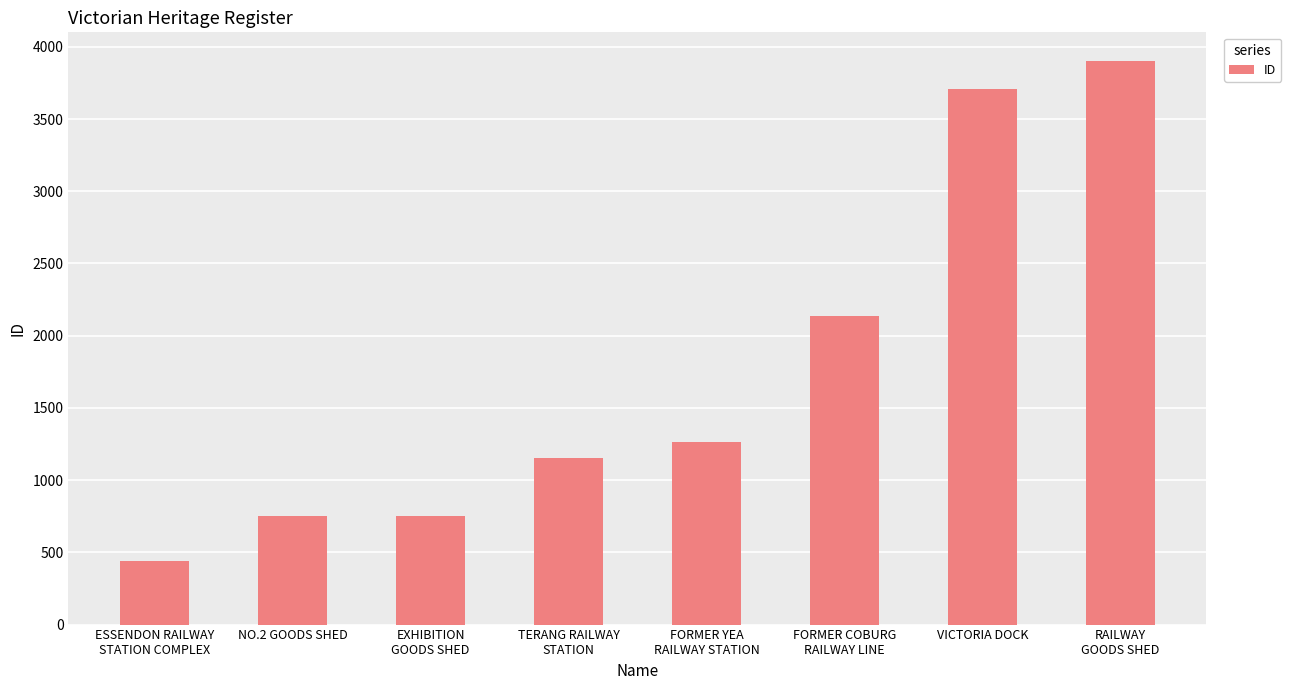

What is the approximate value at NO.2 GOODS SHED, to the nearest 100?

800